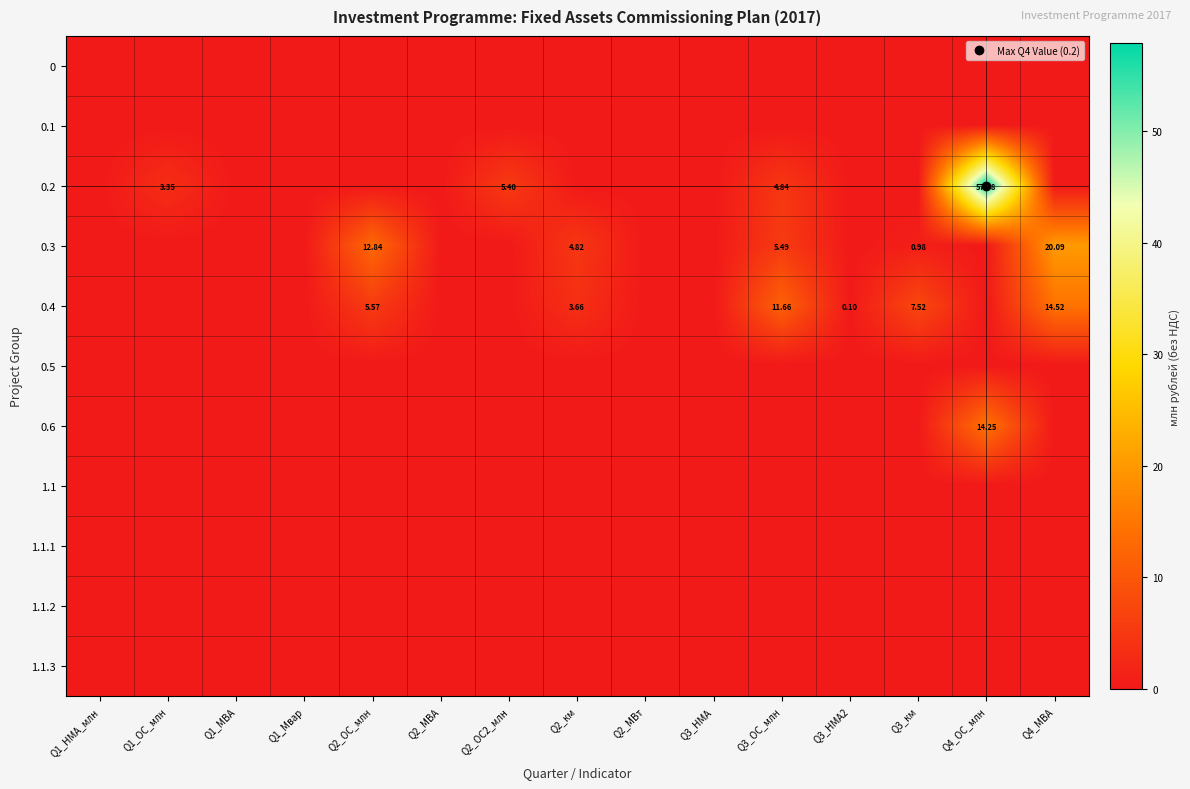

At which category is the sum across all series the highest?

Q4_ОС_млн